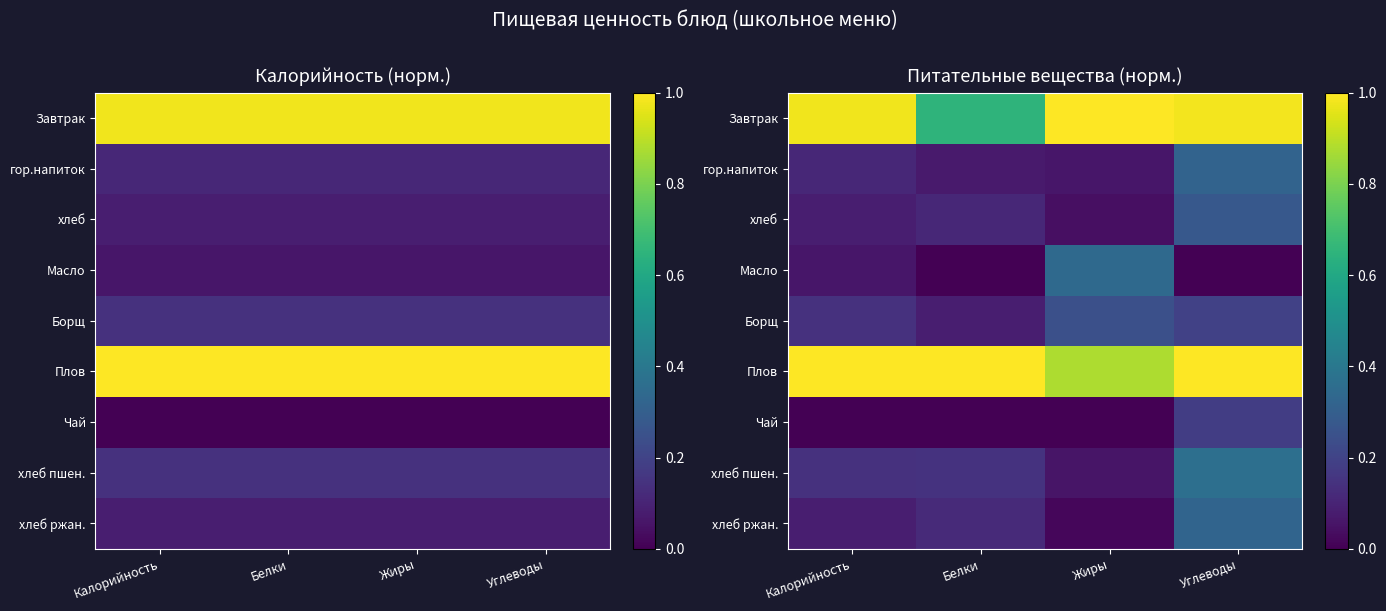

What is the sum of the хлеб values at Белки and Калорийность?

0.2